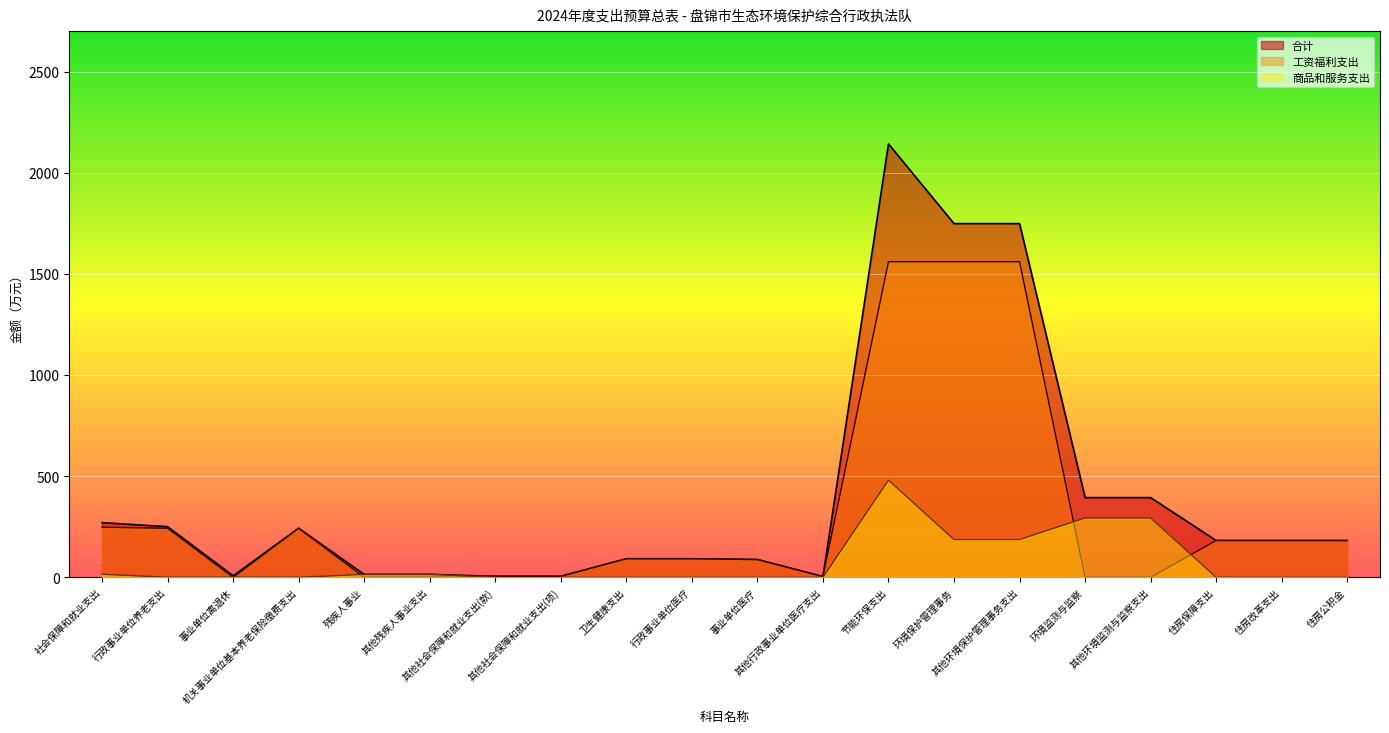

True or false: 合计 and 商品和服务支出 intersect in this chart.

False